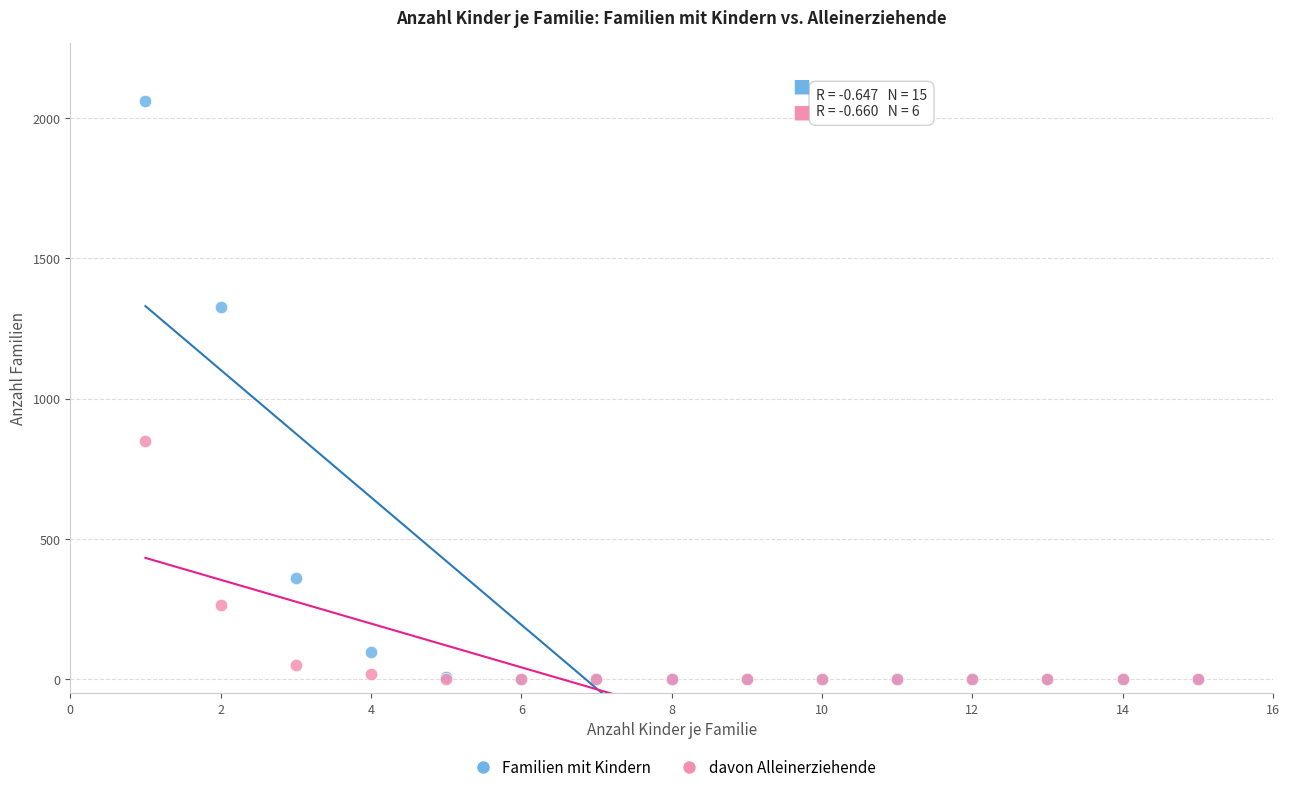

In the davon Alleinerziehende series, what Y value is closest to 424?

265